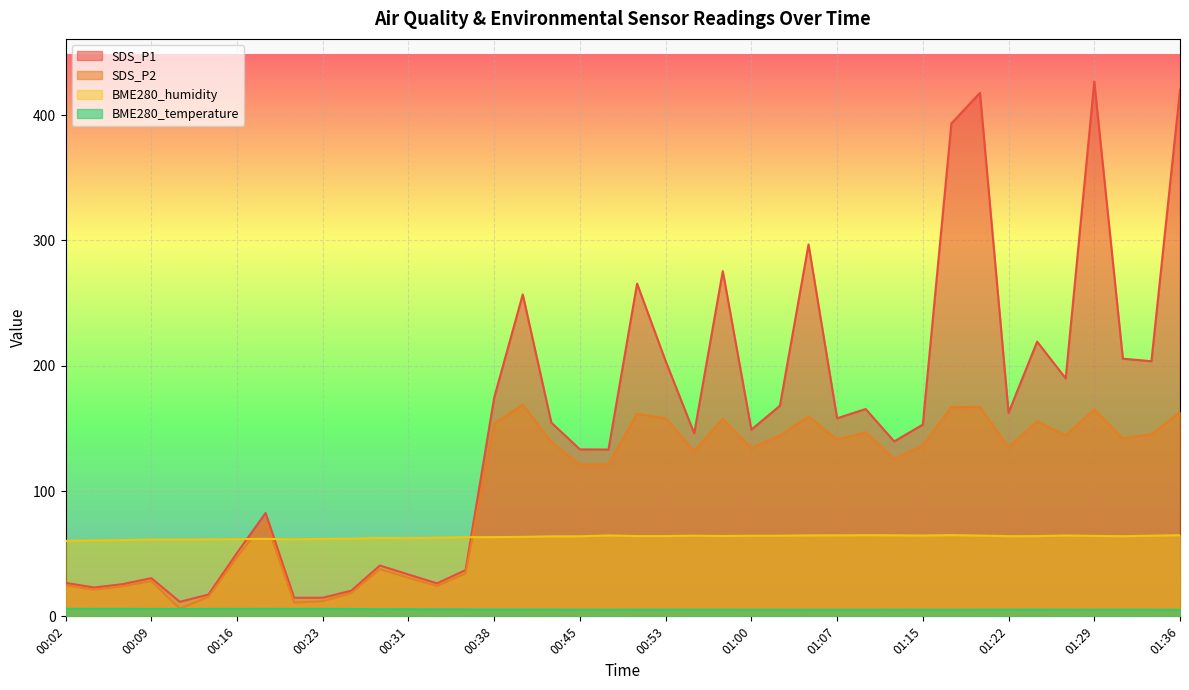

Reading left to right, list all the values displayed in this chart.

SDS_P1: 00:02=26.7	00:04=23.0	00:06=25.7	00:09=30.5	00:11=11.6	00:14=17.4	00:16=50.6	00:19=82.5	00:21=14.8	00:23=14.8	00:26=20.5	00:28=40.6	00:31=33.4	00:33=26.3	00:36=37.0	00:38=174.5	00:40=256.8	00:43=154.6	00:45=133.2	00:48=133.1	00:50=265.5	00:53=203.7	00:55=146.1	00:58=275.5	01:00=149.0	01:02=168.1	01:05=296.7	01:07=158.1	01:10=165.4	01:12=139.6	01:15=153.0	01:17=393.3	01:19=417.7	01:22=162.4	01:24=219.2	01:27=189.8	01:29=426.6	01:32=205.6	01:34=203.6	01:36=420.0
SDS_P2: 00:02=24.8	00:04=21.2	00:06=23.9	00:09=28.2	00:11=6.0	00:14=15.5	00:16=47.1	00:19=76.5	00:21=11.0	00:23=12.0	00:26=18.6	00:28=37.7	00:31=30.7	00:33=24.2	00:36=34.3	00:38=153.9	00:40=168.9	00:43=139.2	00:45=121.0	00:48=121.3	00:50=161.6	00:53=158.0	00:55=131.7	00:58=157.6	01:00=134.1	01:02=144.4	01:05=159.6	01:07=141.0	01:10=146.9	01:12=125.6	01:15=136.4	01:17=166.9	01:19=167.1	01:22=134.9	01:24=155.6	01:27=144.3	01:29=165.1	01:32=141.9	01:34=145.4	01:36=162.9
BME280_temperature: 00:02=6.0	00:04=5.9	00:06=5.9	00:09=5.9	00:11=5.9	00:14=5.9	00:16=5.9	00:19=5.9	00:21=5.9	00:23=5.9	00:26=5.8	00:28=5.7	00:31=5.8	00:33=5.6	00:36=5.6	00:38=5.5	00:40=5.5	00:43=5.4	00:45=5.3	00:48=5.3	00:50=5.4	00:53=5.4	00:55=5.3	00:58=5.3	01:00=5.3	01:02=5.3	01:05=5.3	01:07=5.3	01:10=5.3	01:12=5.3	01:15=5.3	01:17=5.2	01:19=5.3	01:22=5.3	01:24=5.4	01:27=5.3	01:29=5.3	01:32=5.3	01:34=5.3	01:36=5.2
BME280_humidity: 00:02=60.2	00:04=60.6	00:06=60.8	00:09=61.3	00:11=61.4	00:14=61.4	00:16=61.6	00:19=61.8	00:21=61.5	00:23=61.8	00:26=61.9	00:28=62.6	00:31=62.4	00:33=62.8	00:36=63.2	00:38=63.2	00:40=63.4	00:43=63.8	00:45=63.9	00:48=64.6	00:50=64.0	00:53=64.1	00:55=64.4	00:58=64.1	01:00=64.3	01:02=64.3	01:05=64.6	01:07=64.6	01:10=64.8	01:12=64.7	01:15=64.5	01:17=64.8	01:19=64.4	01:22=64.0	01:24=64.0	01:27=64.5	01:29=64.2	01:32=64.0	01:34=64.3	01:36=64.8